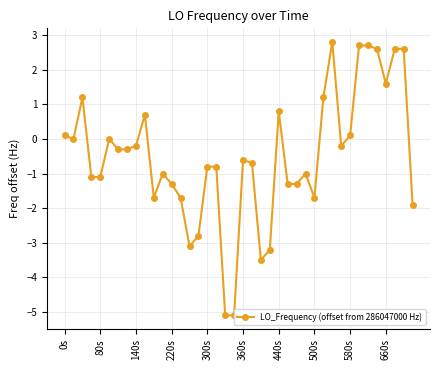

What is the approximate value at 18?

-5.1